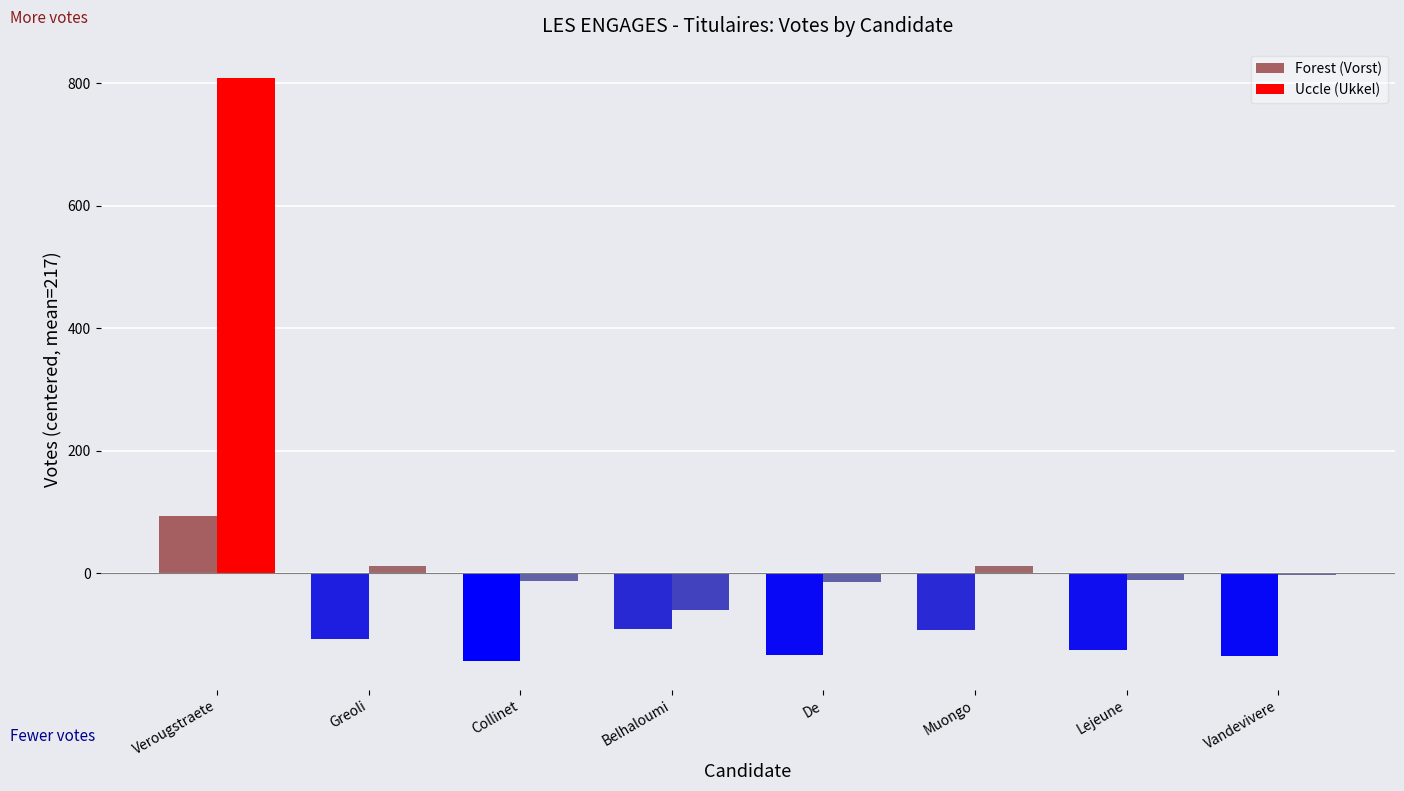

The value of Forest (Vorst) at Collinet Christiane is 75. True or false?

True